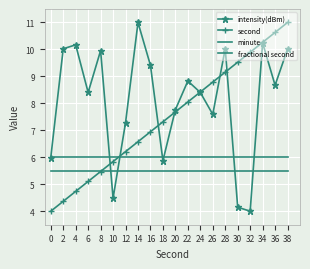

How many lines are shown in the chart?

4